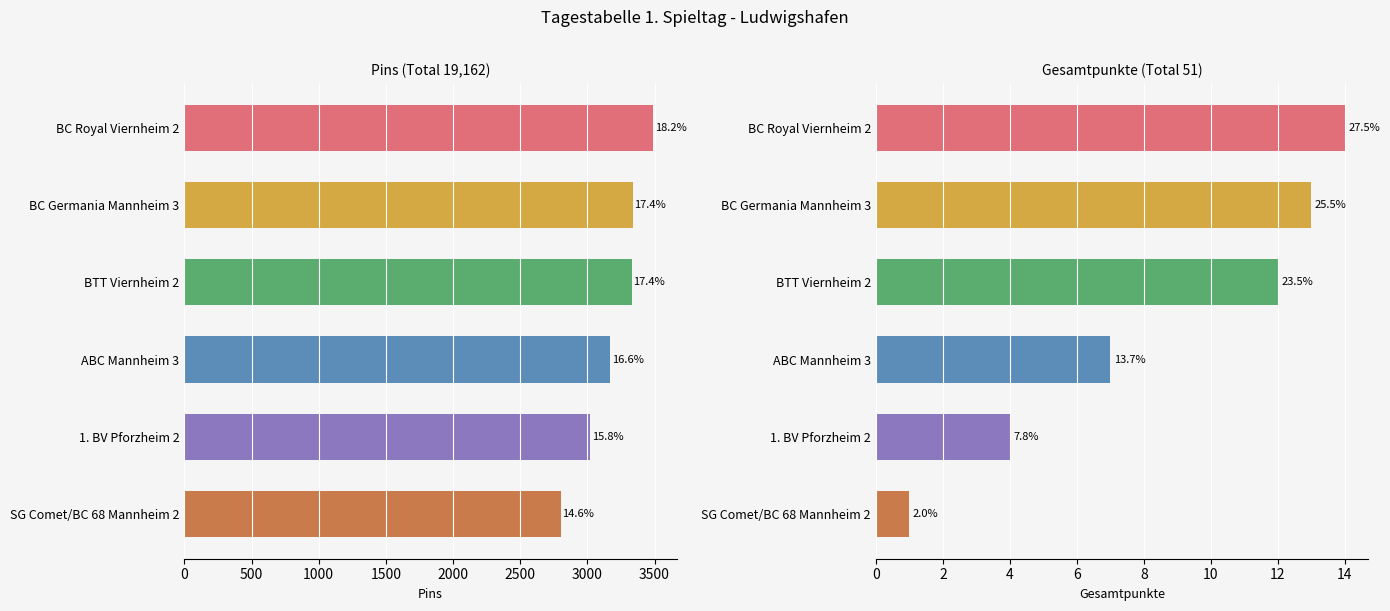

How many categories are shown in the chart?

6